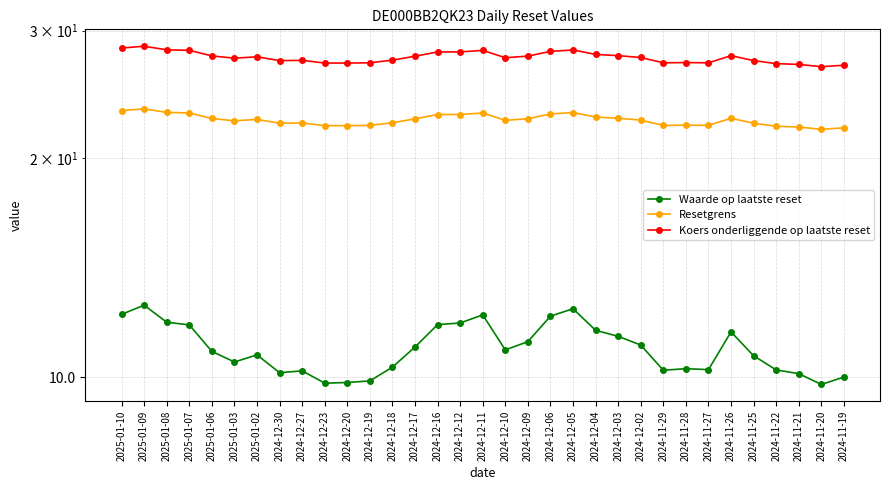

What is the label of the 19th point from the left?

2024-12-09